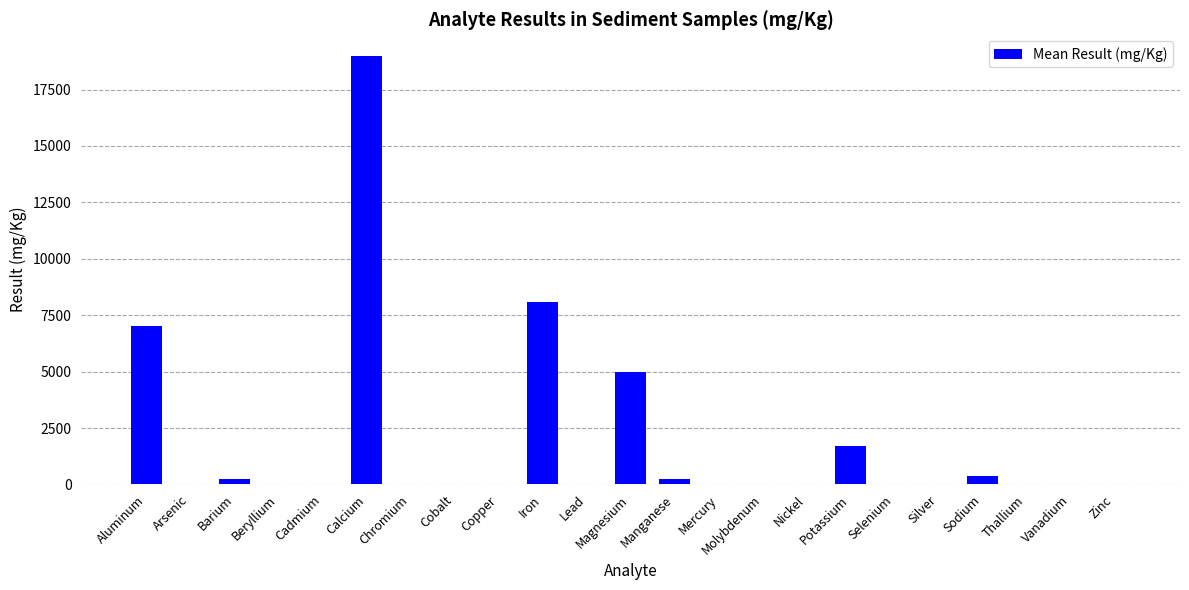

What is the difference between the values at Vanadium and Manganese?

218.0